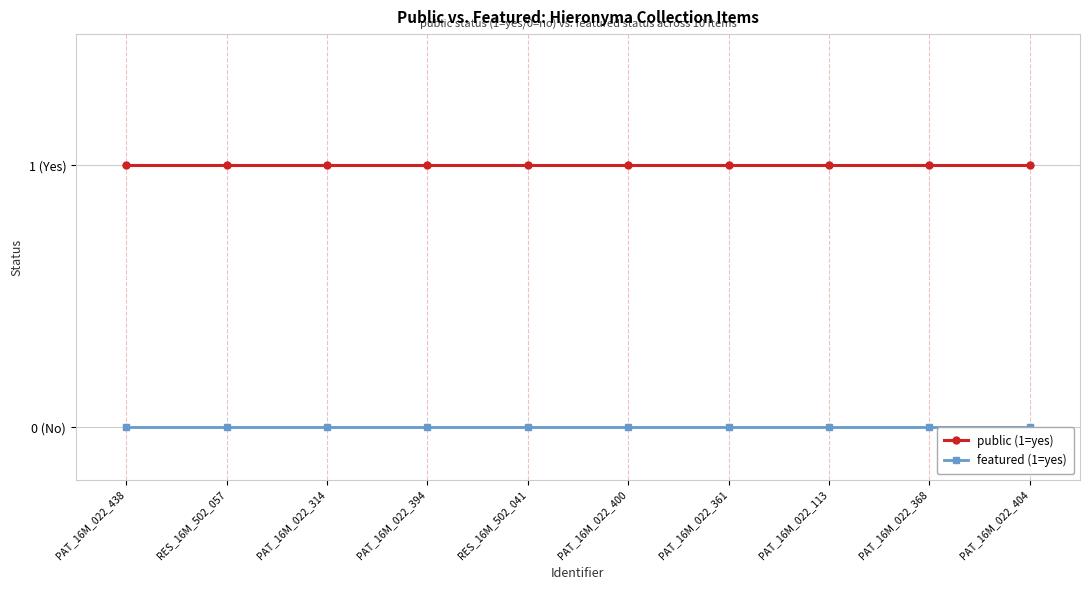

Is it true that public (1=yes) equals 1 at PAT_16M_022_400?

True